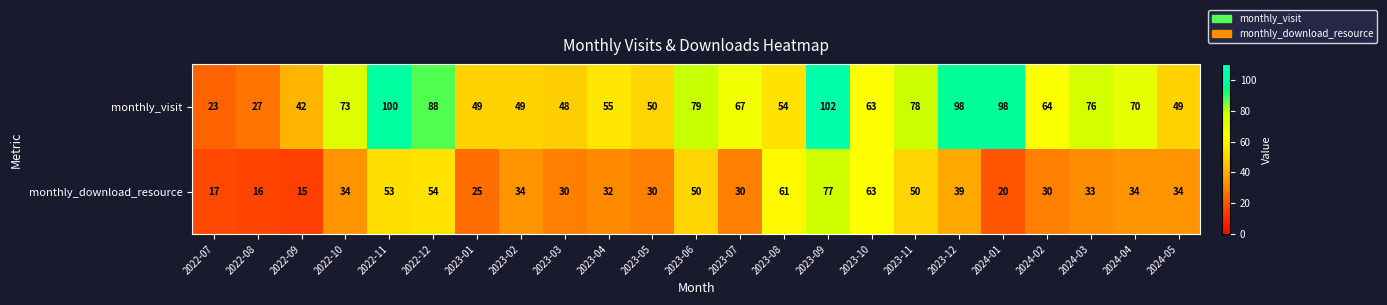

What value does the monthly_visit series have at 2023-06, to the nearest 5?

80